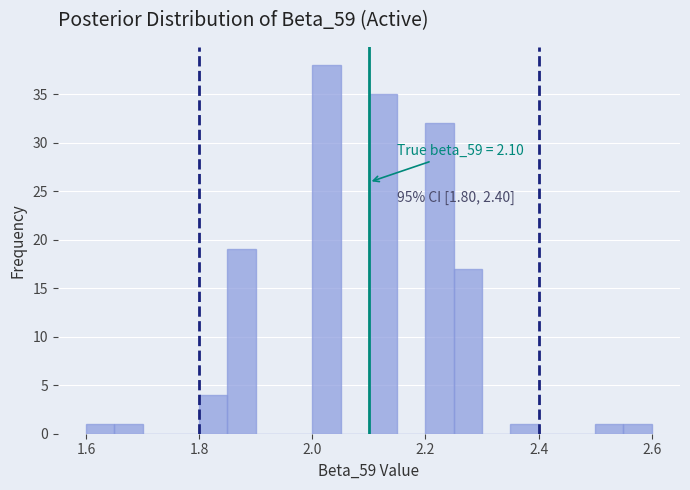

Around what value on the x-axis is the tallest bar? Give the approximate position of its centre, as read against the axis.

2.02